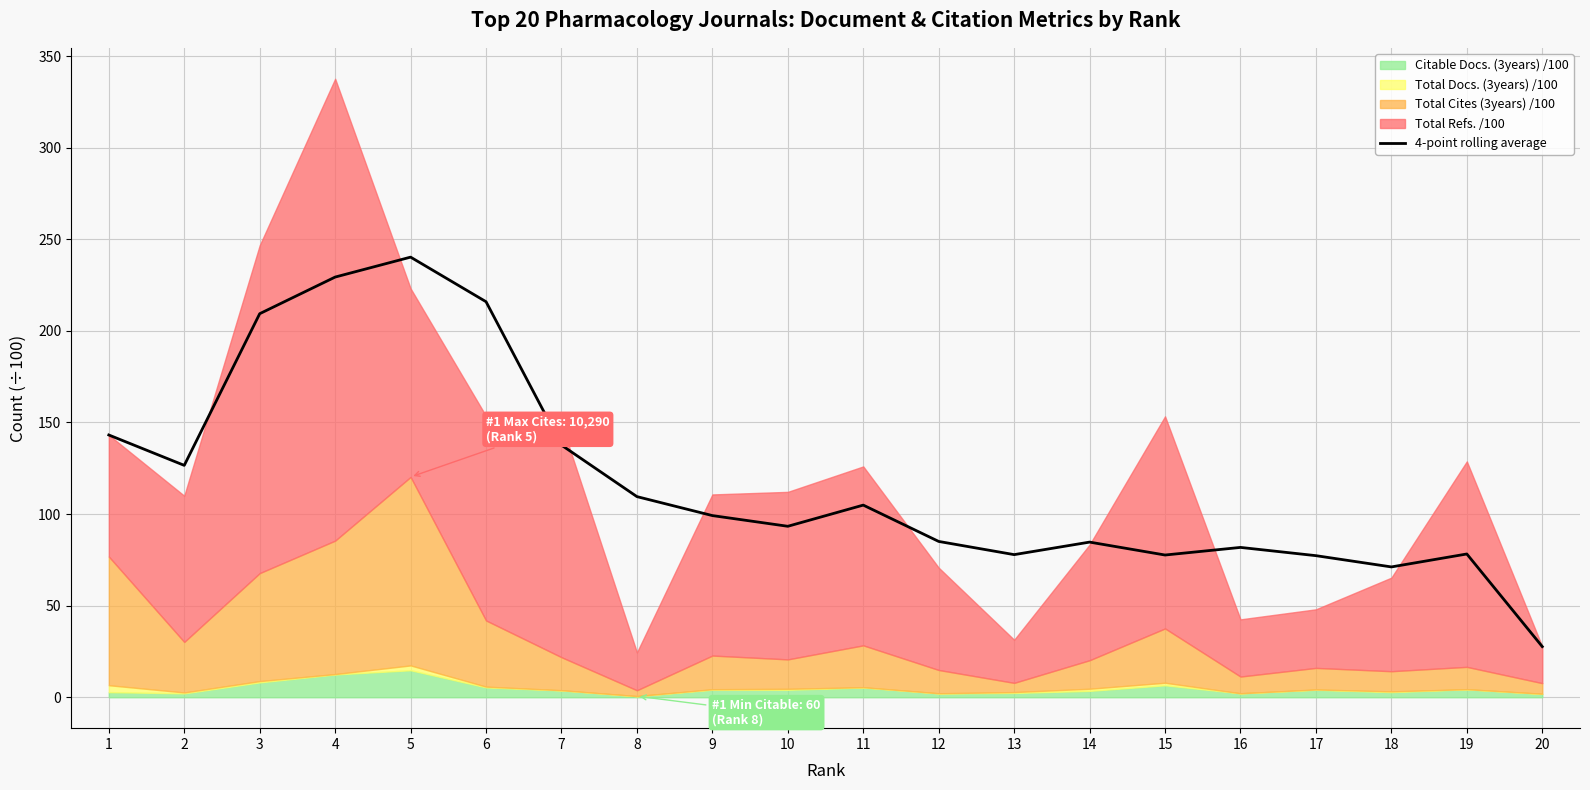

Reading left to right, list all the values displayed in this chart.

1=143.2	2=126.6	3=209.4	4=229.4	5=240.3	6=215.9	7=137.6	8=109.5	9=99.2	10=93.3	11=104.9	12=85.1	13=77.9	14=84.7	15=77.6	16=81.8	17=77.3	18=71.1	19=78.2	20=27.6